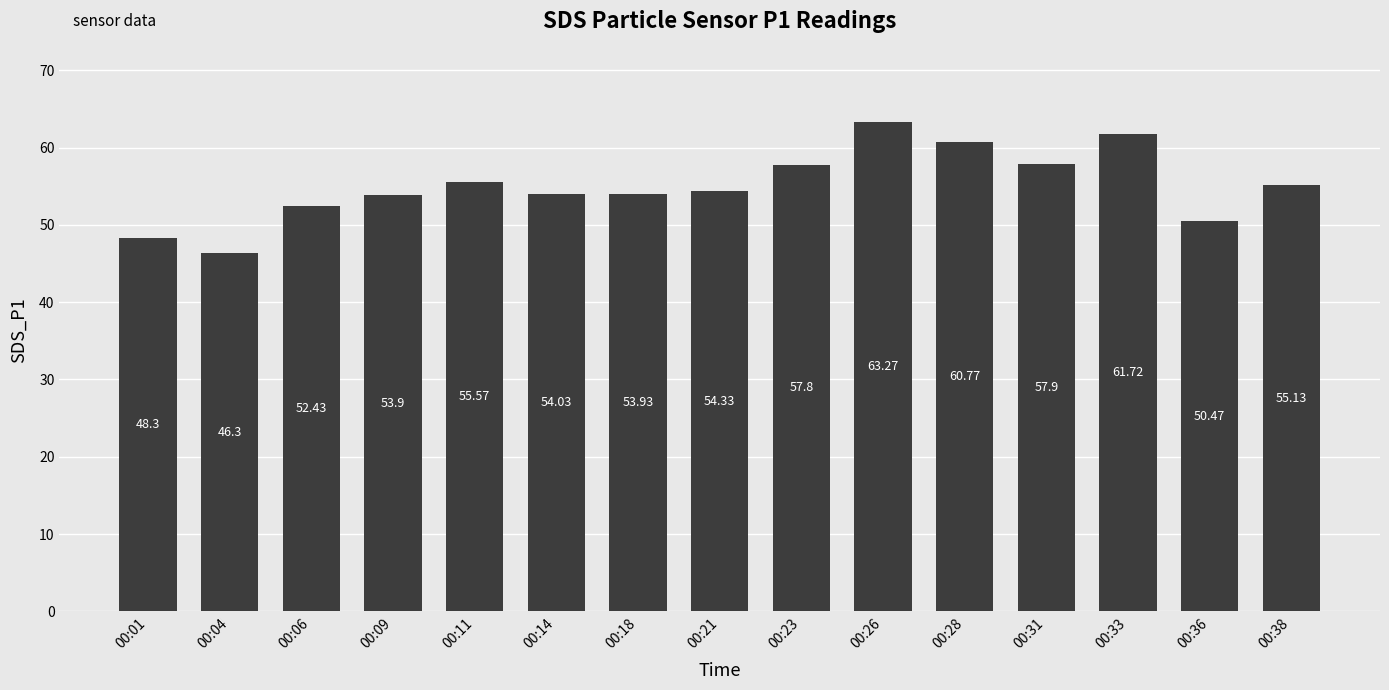

What is the maximum value shown in the chart?

63.3